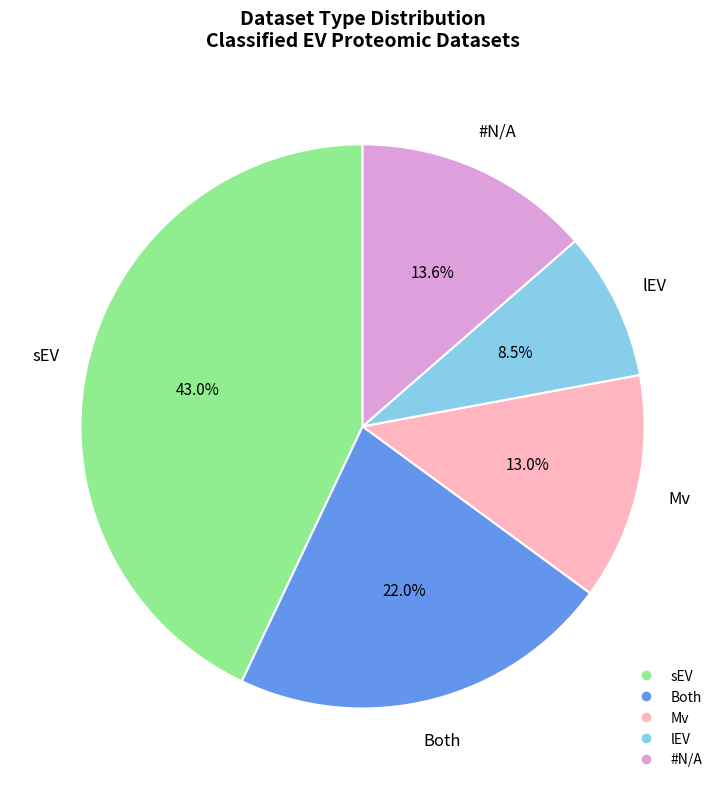

To the nearest percent, what is the average slice percentage?

20%